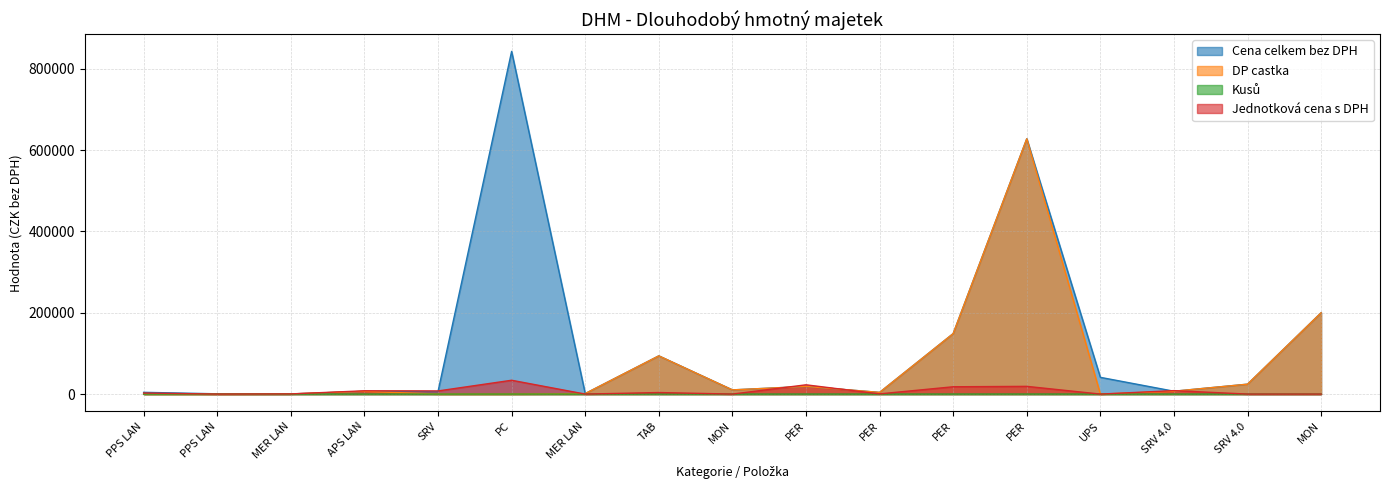

What is the difference between the Jednotková cena s DPH values at TAB and APS LAN?

4301.0